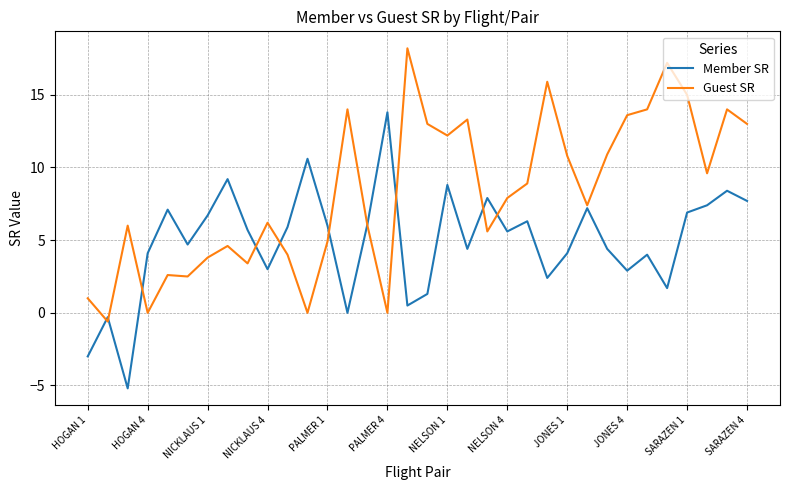

List the series in order of their peak value, lowest first.

Member SR, Guest SR